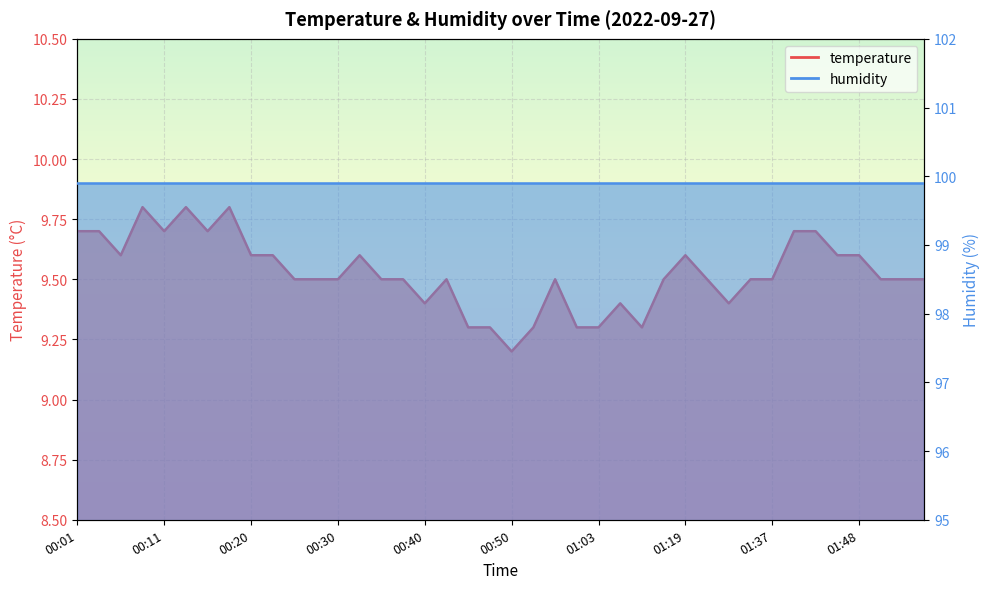

Is it true that the value at 00:38 is 16.6?

False